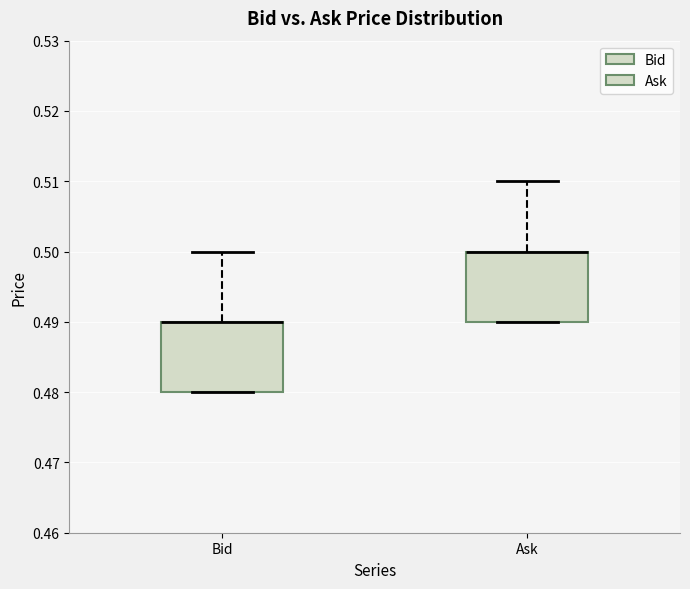

Where is the lower edge of the box for Bid on the y-axis? The values are not printed on the chart, so give them approximately, as read against the axis.

0.48